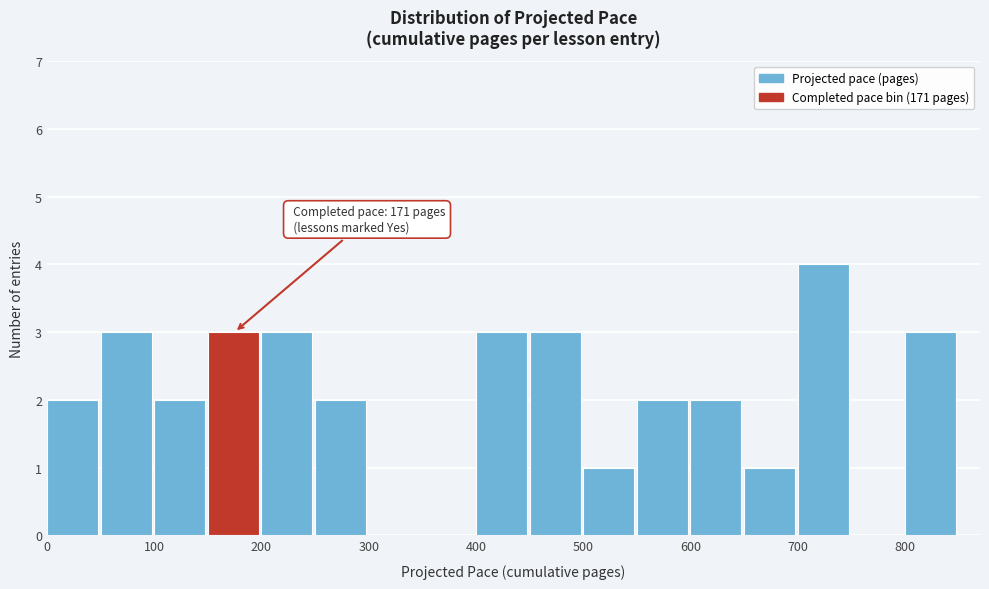

Over which range of the x-axis is the bar tallest?

700 to 750